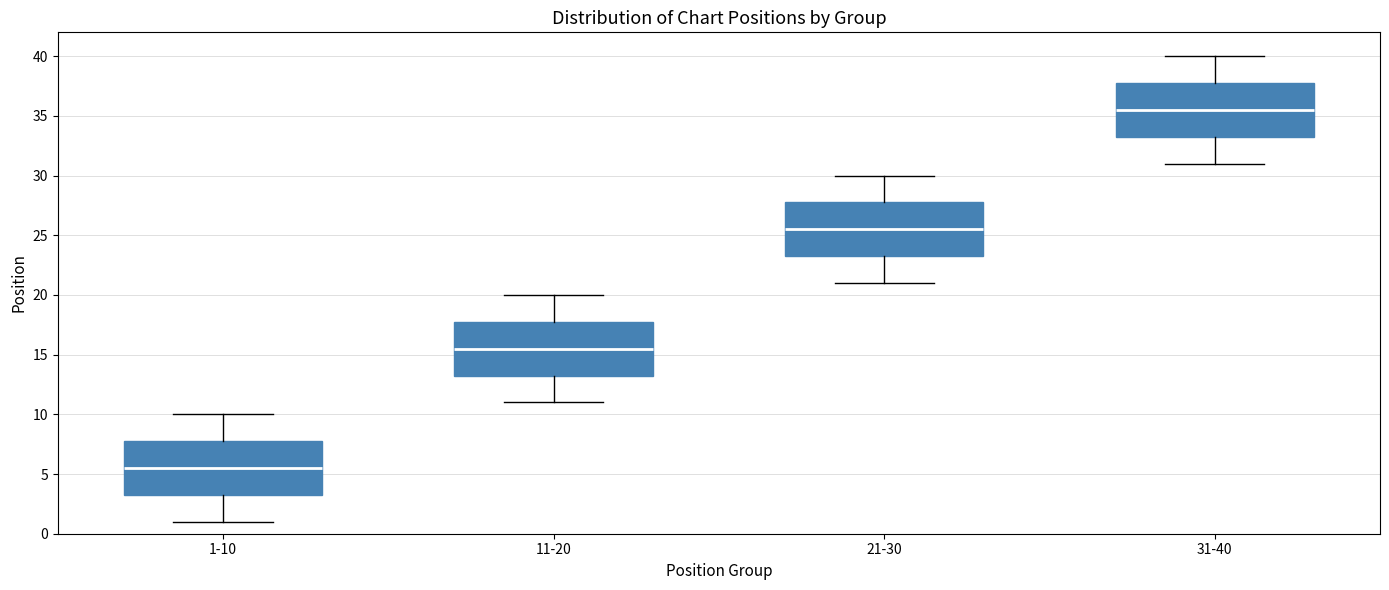

Reading left to right, read every box against the y-axis: the position of its median line, the range the box covers, and the ends of its whiskers. The values are not printed on the chart, so give them approximately, as read against the axis.

1-10: median 5.5, box 3.5 to 8.0, whiskers 1.0 to 10.0
11-20: median 15.5, box 13.5 to 18.0, whiskers 11.0 to 20.0
21-30: median 25.5, box 23.5 to 28.0, whiskers 21.0 to 30.0
31-40: median 35.5, box 33.5 to 38.0, whiskers 31.0 to 40.0